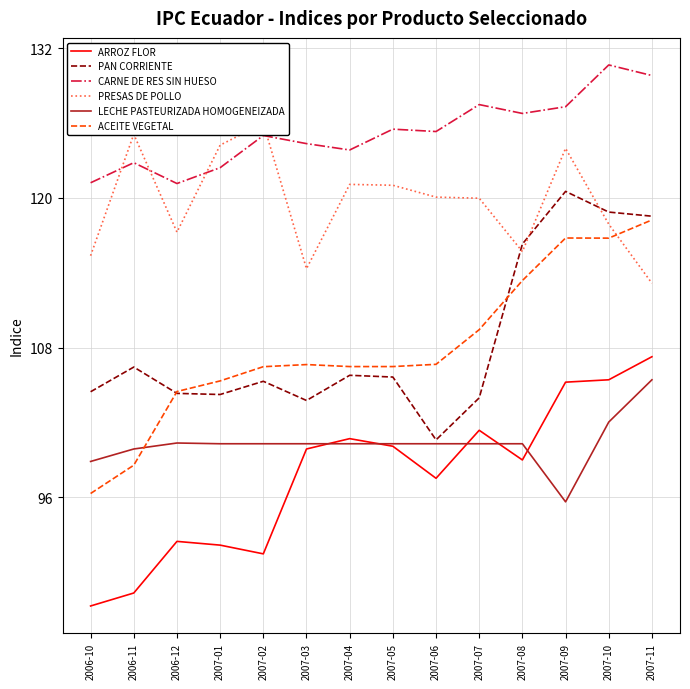

Reading left to right, extract all data points from this chart.

ARROZ FLOR: 87.3	88.3	92.5	92.2	91.5	99.9	100.7	100.1	97.5	101.4	99.0	105.2	105.4	107.3
PAN CORRIENTE: 104.5	106.4	104.3	104.2	105.3	103.8	105.8	105.6	100.6	104.0	116.3	120.5	118.9	118.5
CARNE DE RES SIN HUESO: 121.2	122.8	121.2	122.4	125.0	124.4	123.8	125.5	125.3	127.5	126.8	127.3	130.7	129.8
PRESAS DE POLLO: 115.4	125.1	117.3	124.2	126.0	114.3	121.1	121.0	120.1	120.0	115.7	124.0	117.9	113.2
LECHE PASTEURIZADA HOMOGENEIZADA: 98.9	99.9	100.3	100.3	100.3	100.3	100.3	100.3	100.3	100.3	100.3	95.6	102.0	105.4
ACEITE VEGETAL: 96.3	98.6	104.5	105.3	106.5	106.6	106.5	106.5	106.7	109.4	113.4	116.8	116.8	118.2